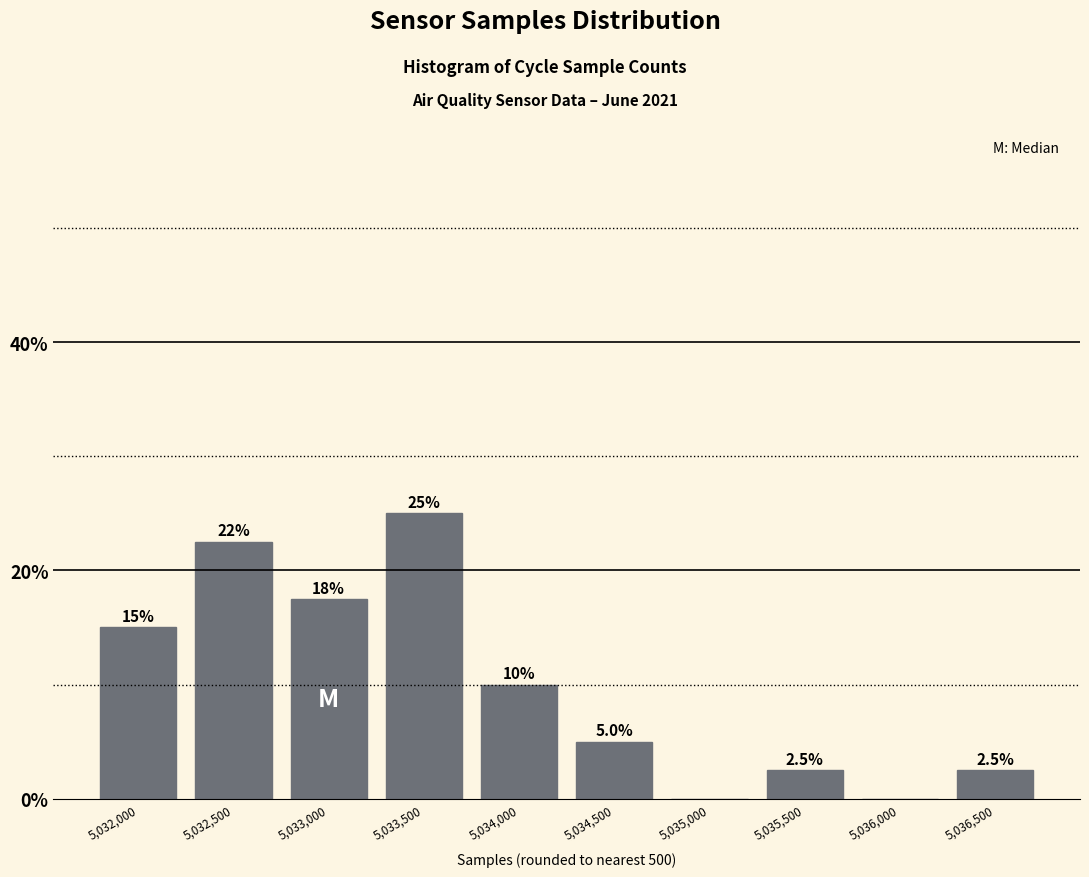

Reading left to right, what are all the values shown in this chart?

5,032,000=15.0	5,032,500=22.5	5,033,000=17.5	5,033,500=25.0	5,034,000=10.0	5,034,500=5.0	5,035,000=0.0	5,035,500=2.5	5,036,000=0.0	5,036,500=2.5